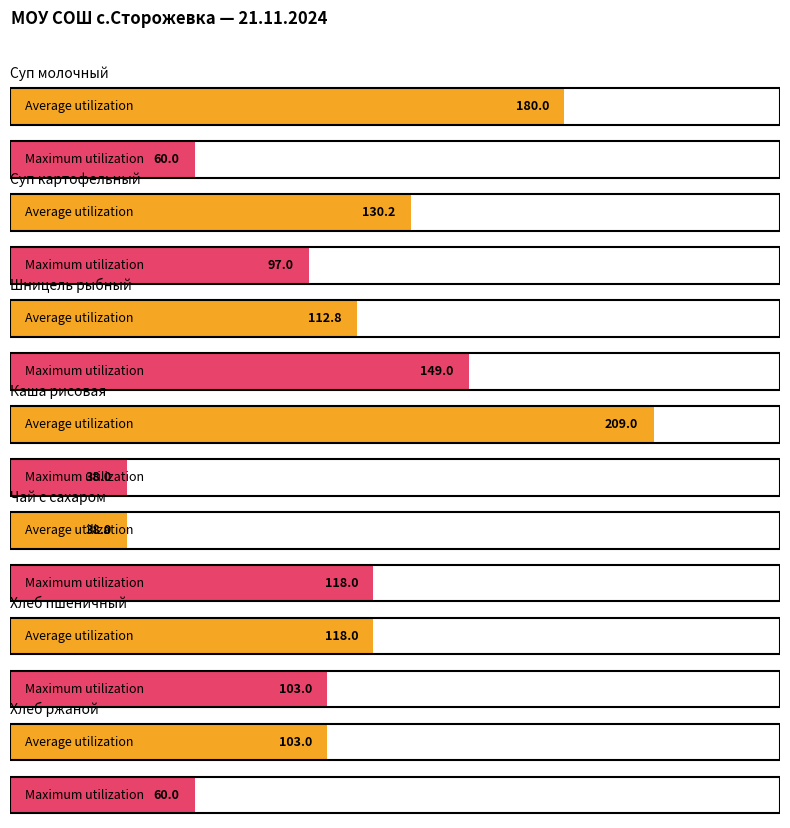

True or false: Average utilization has a value of 209.0 at Каша рисовая.

True